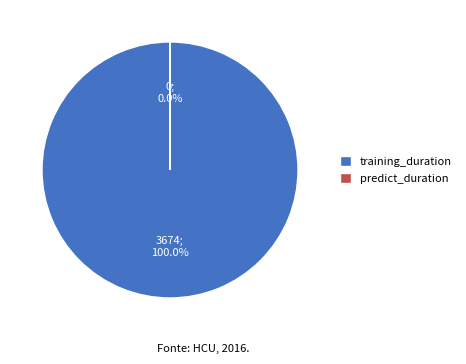

To the nearest percent, what is the average slice percentage?

50%